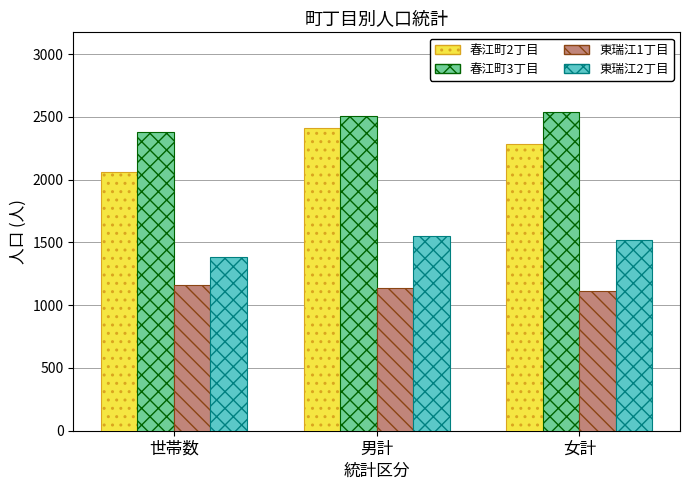

At which label is 春江町2丁目 closest to 2236?

女計